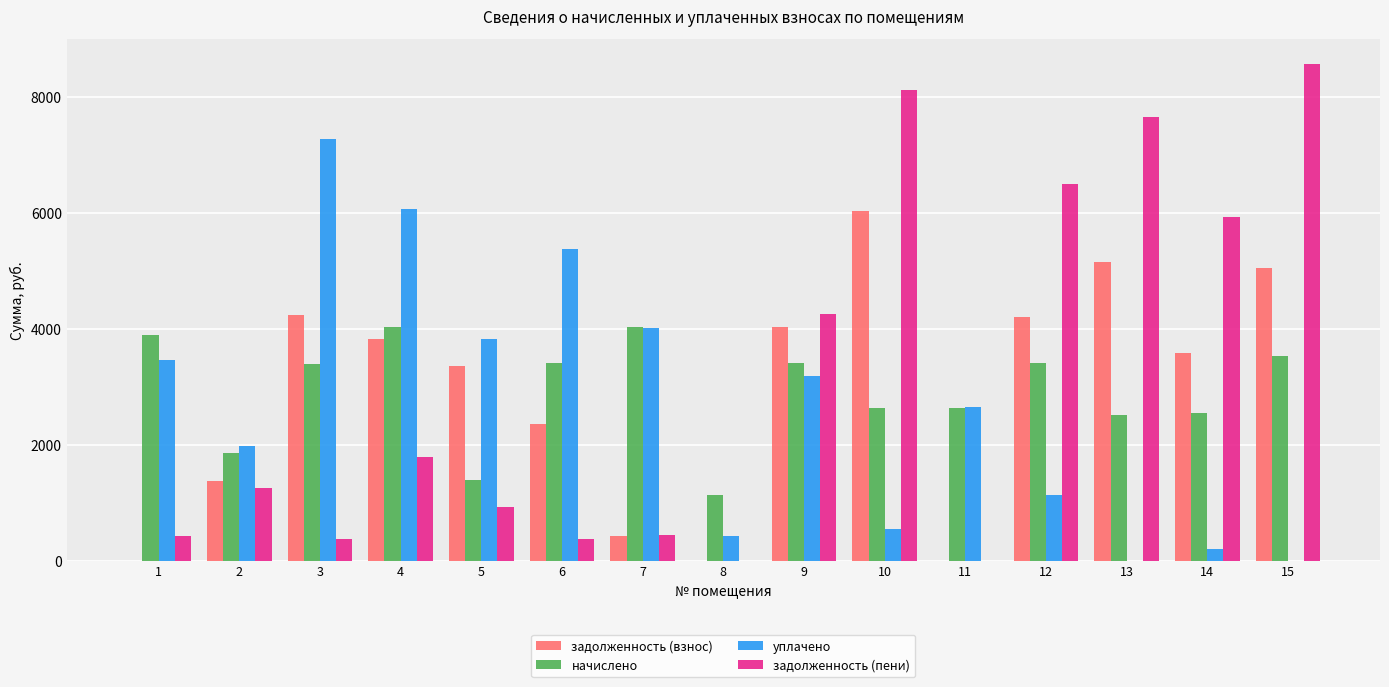

What is the sum of all уплачено values?

40123.0